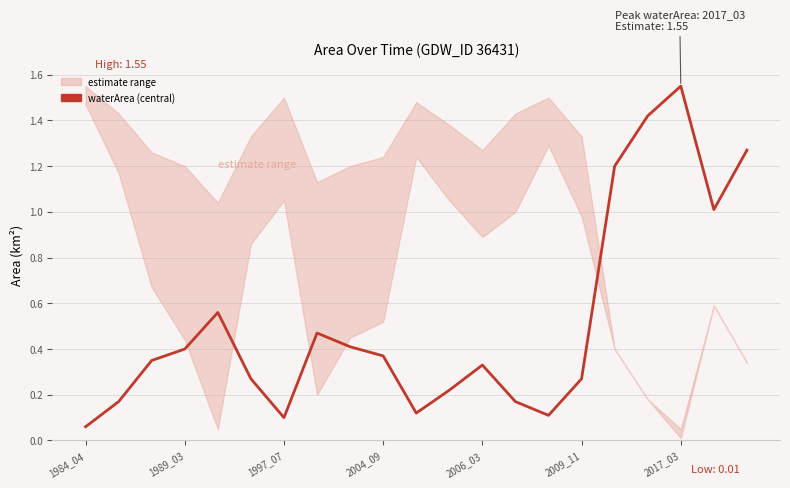

What is the difference between the values at 20 and 1989_03?

1.1